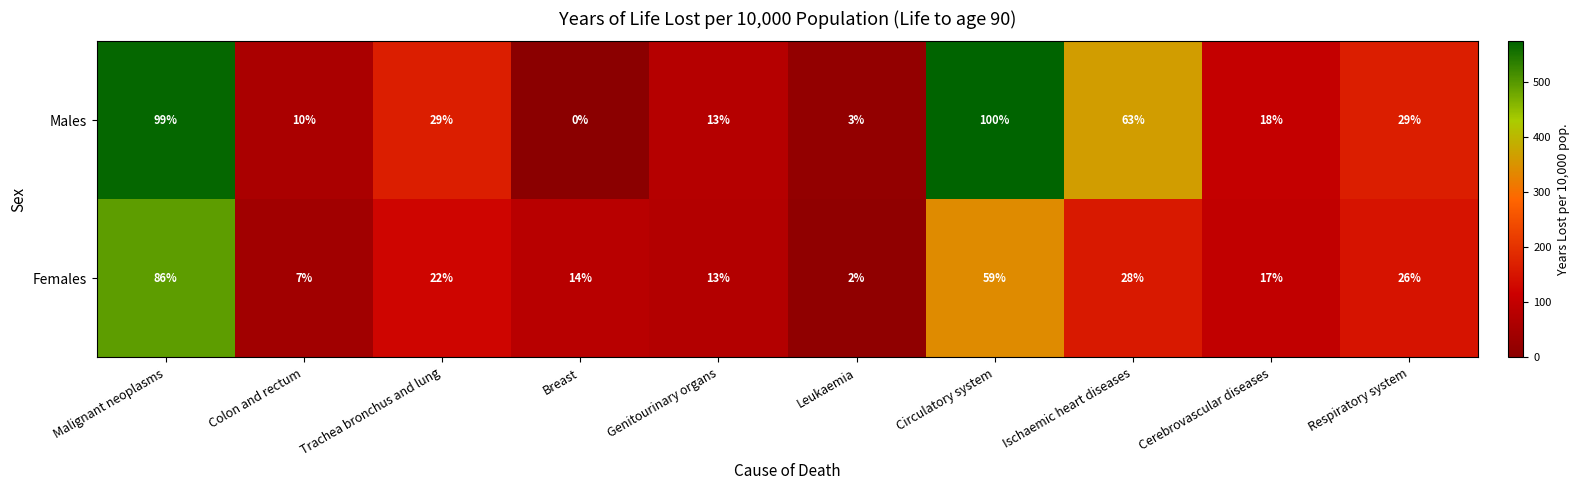

What is the greatest value displayed?

100